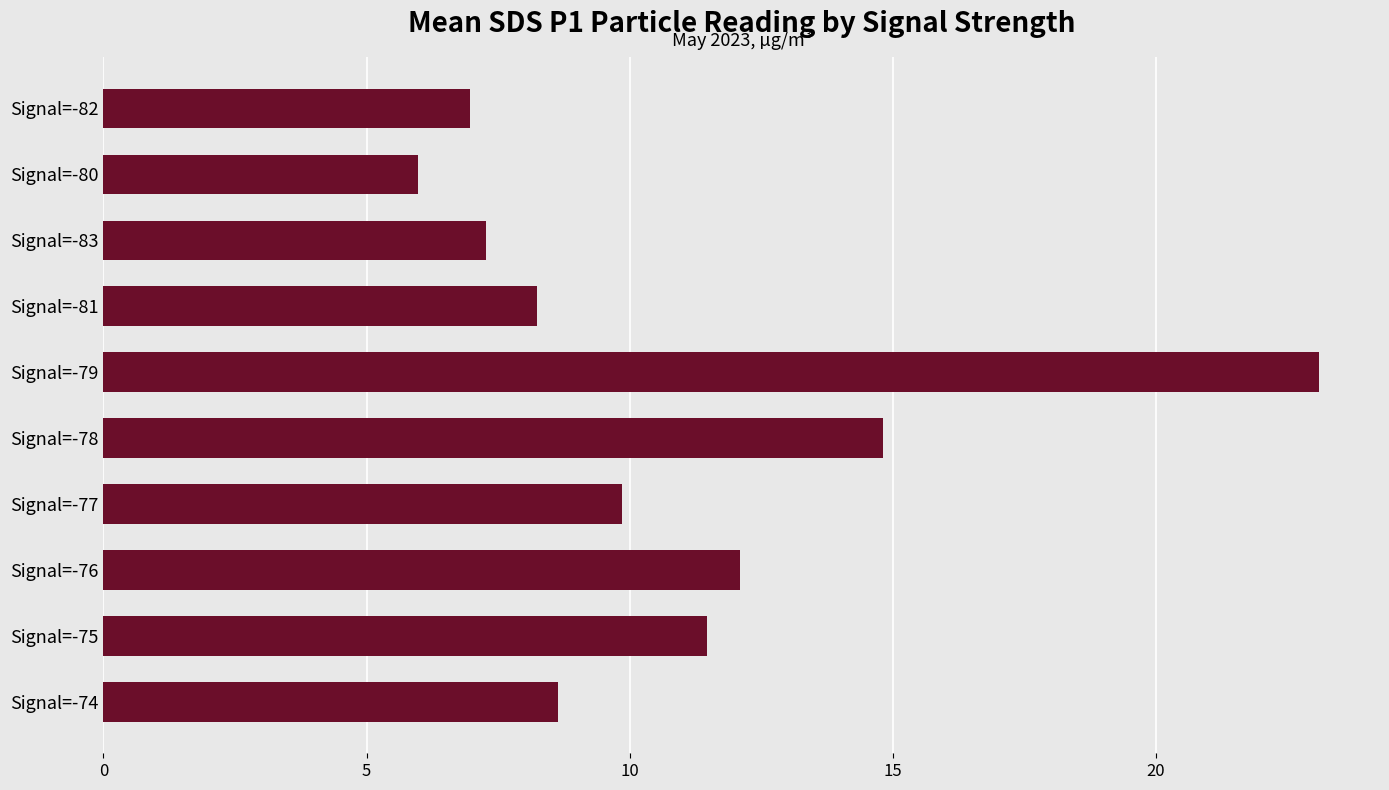

Which label corresponds to the largest value in the chart?

Signal=-79